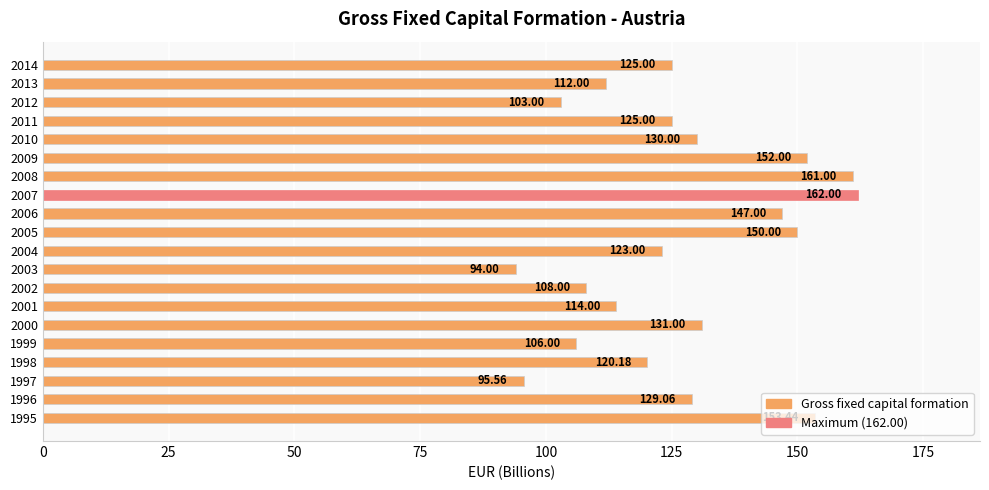

Approximately how many times larger is the value at 2011 compared to 2000?

1.0